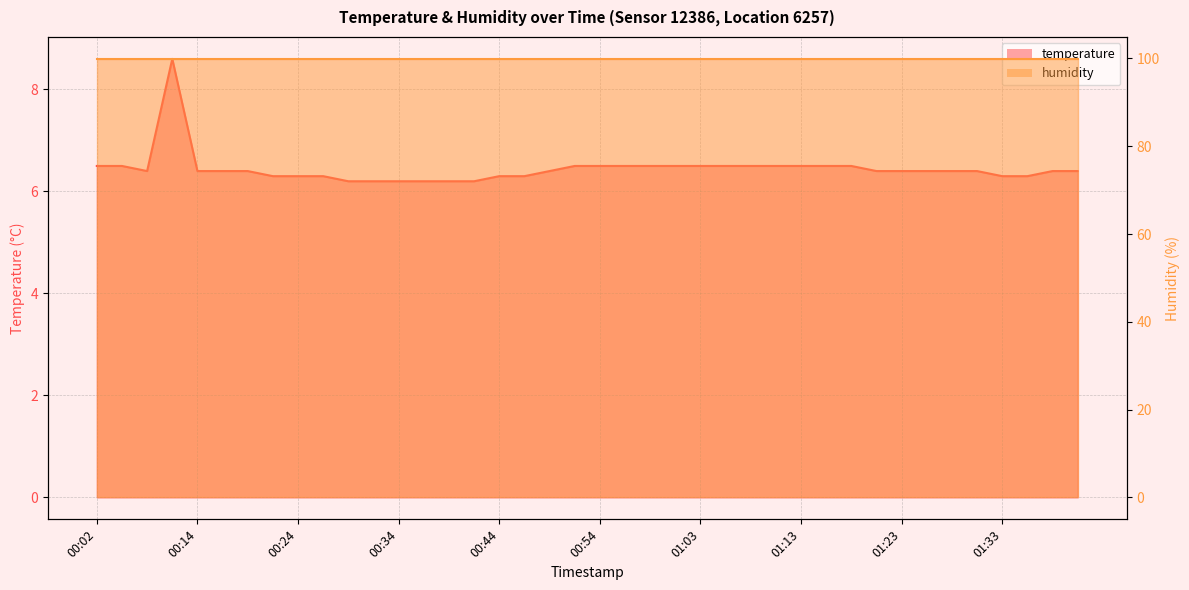

The value at 01:11 is 6.5. True or false?

True